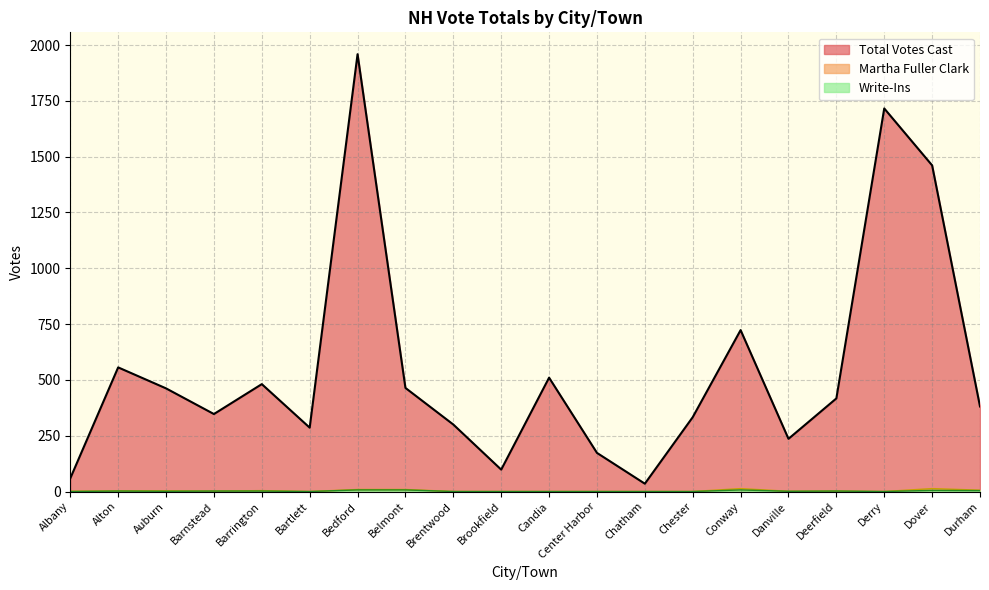

What is the difference between the Write-Ins values at Bedford and Brentwood?

7